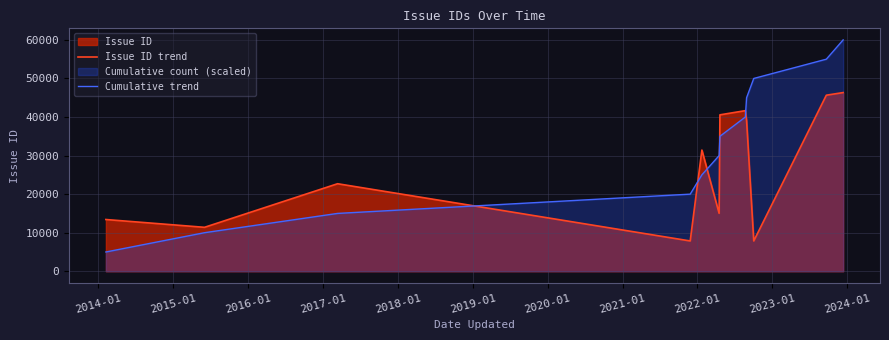

How many intersections are there between Issue ID trend and Cumulative trend?

5